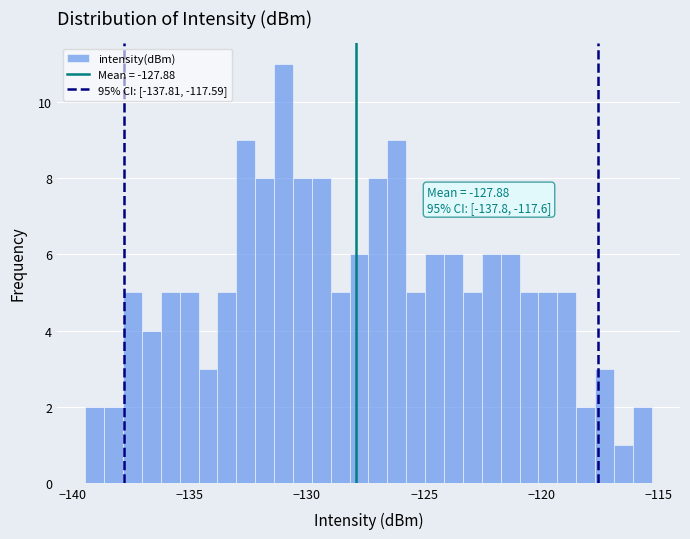

Around what value on the x-axis is the tallest bar? Give the approximate position of its centre, as read against the axis.

-131.0